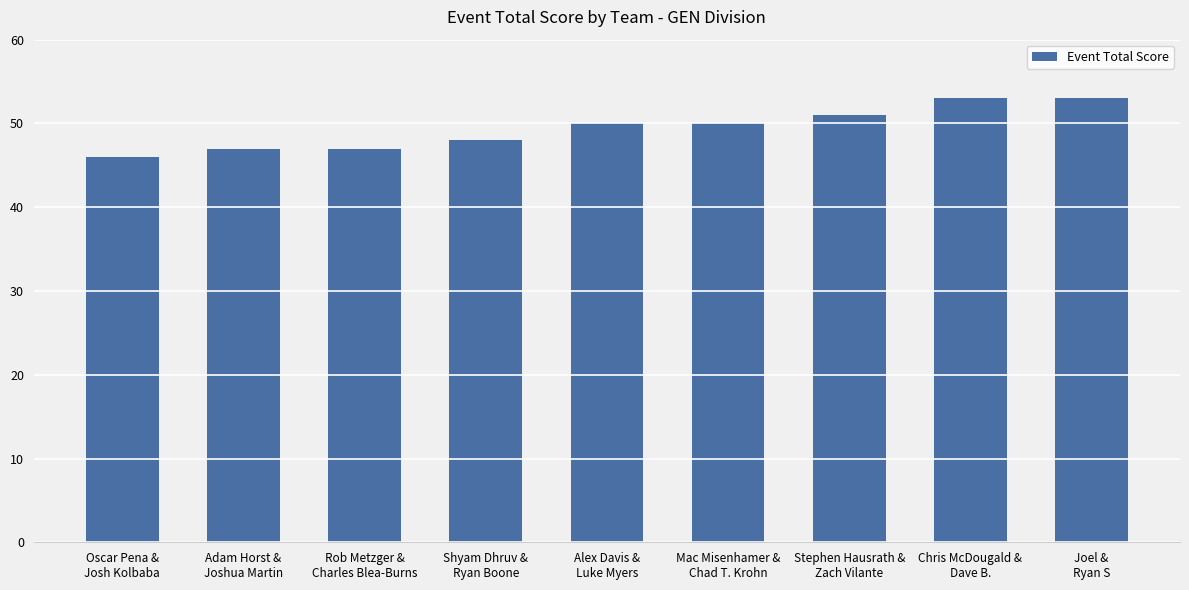

What is the smallest value displayed?

46